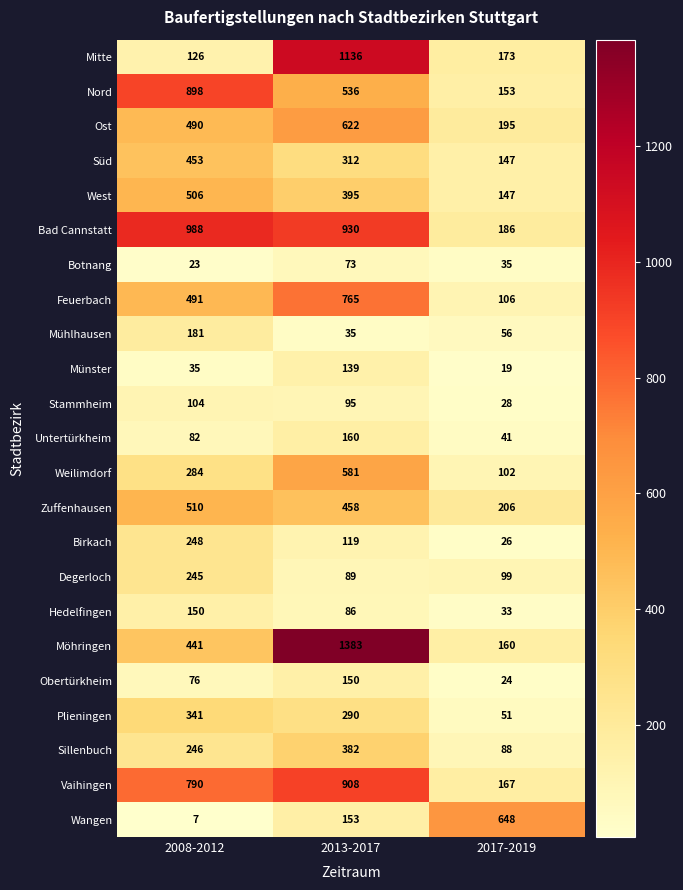

How many categories are shown in the chart?

3